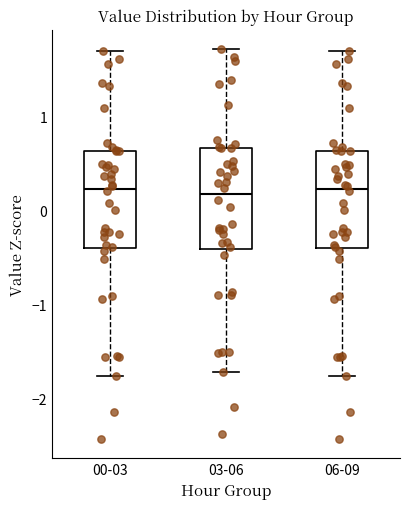

Reading left to right, transcribe this box plot: for each box, give where its median line is, the range the box spans, and where its two whiskers end, as read against the y-axis. The values are not printed on the chart, so give them approximately, as read against the axis.

00-03: median 0.2, box -0.4 to 0.6, whiskers -1.8 to 1.7
03-06: median 0.2, box -0.4 to 0.7, whiskers -1.7 to 1.7
06-09: median 0.2, box -0.4 to 0.6, whiskers -1.8 to 1.7